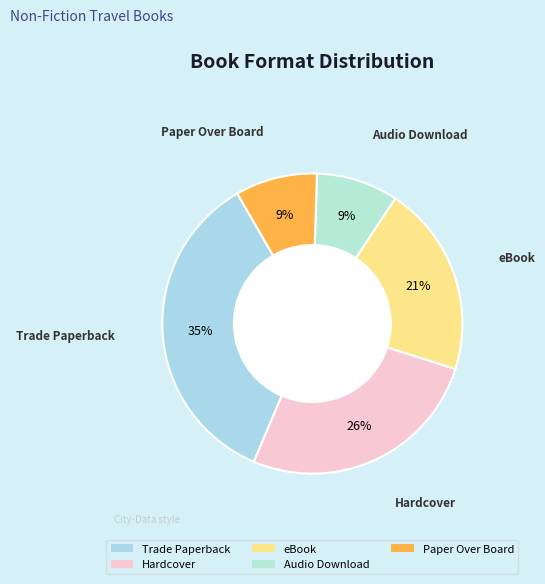

How many slices are in this pie chart?

5